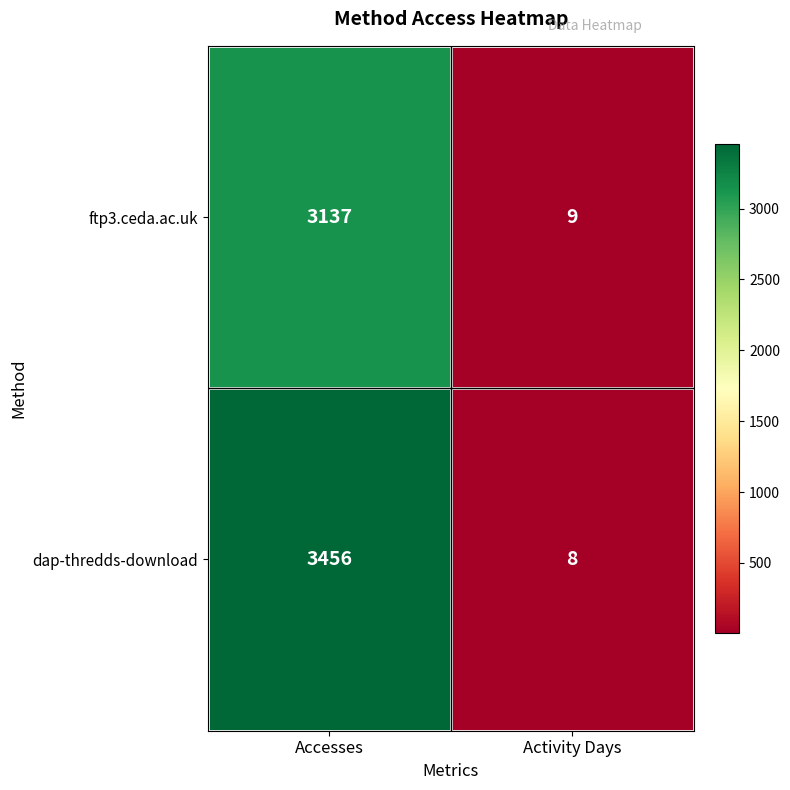

The value of dap-thredds-download at Activity Days is 8. True or false?

True